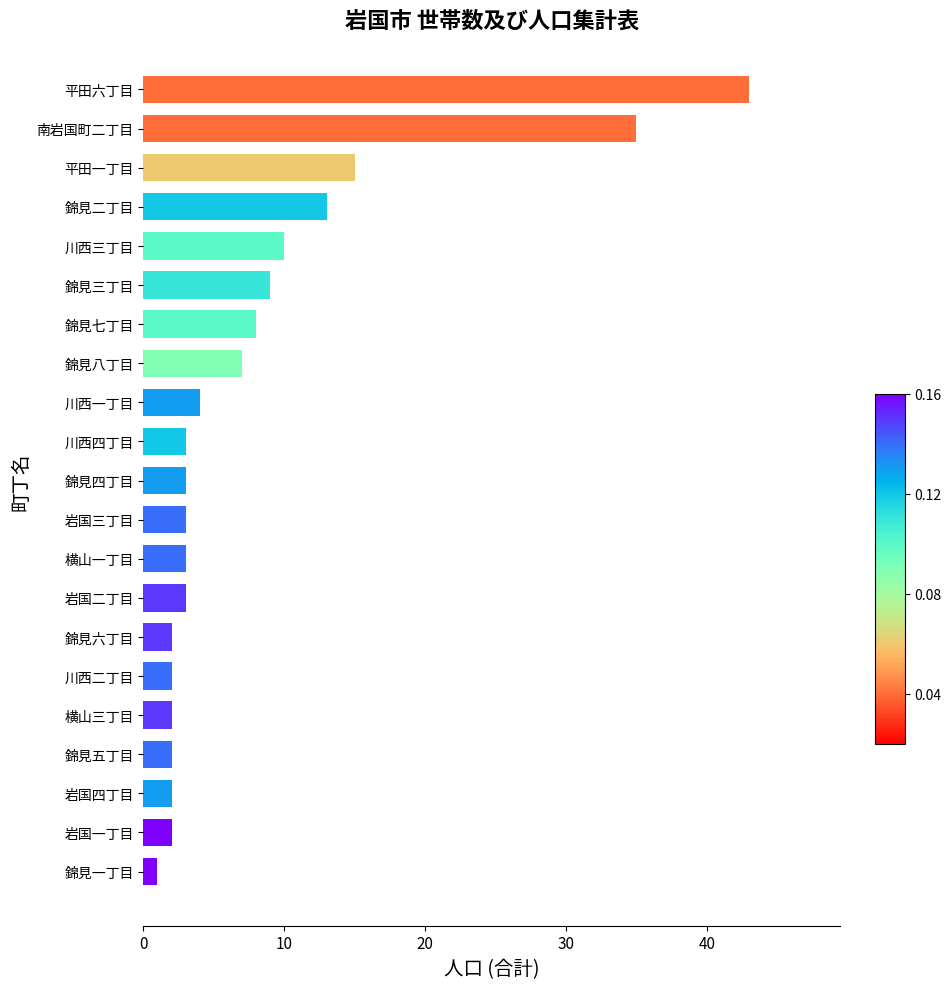

What is the change in value from 岩国二丁目 to 錦見八丁目?

+4